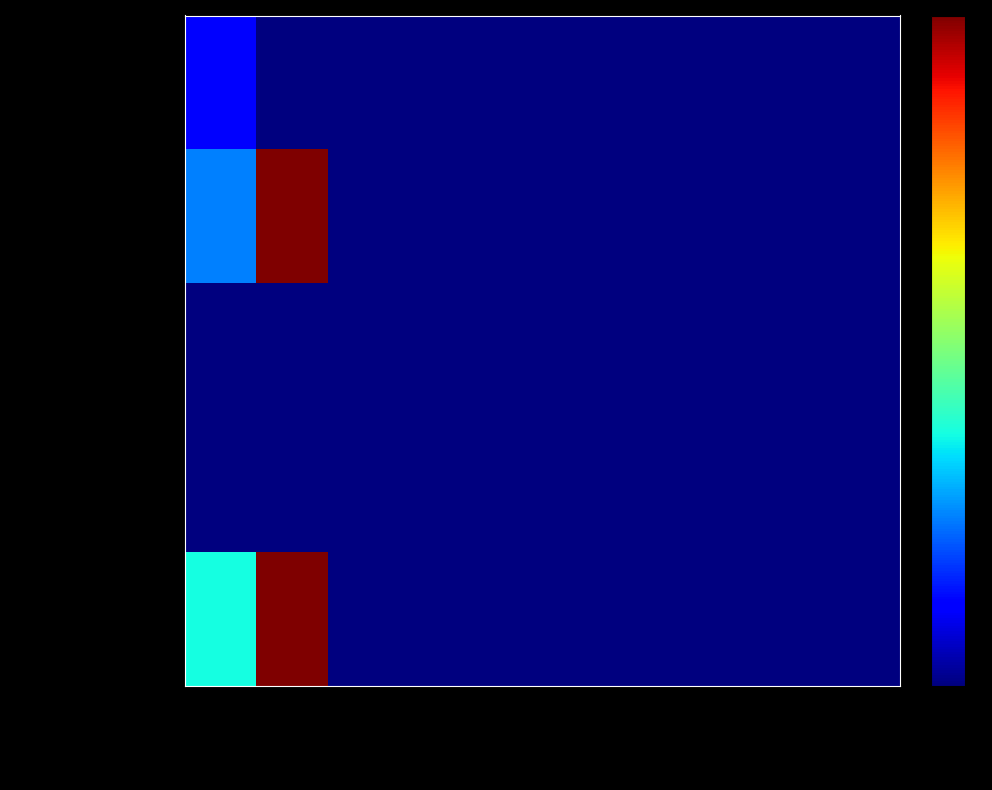

Which label corresponds to the largest value in the chart?

total-nameservers